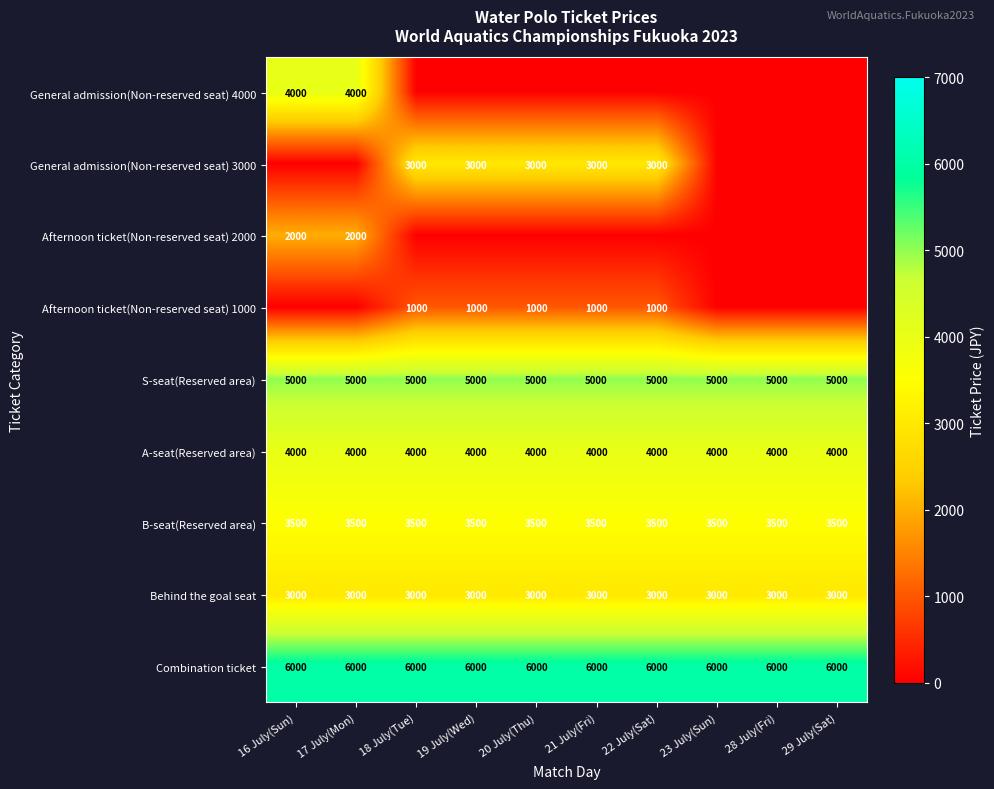

True or false: S-seat(Reserved area) has a value of 5000 at 16 July(Sun).

True